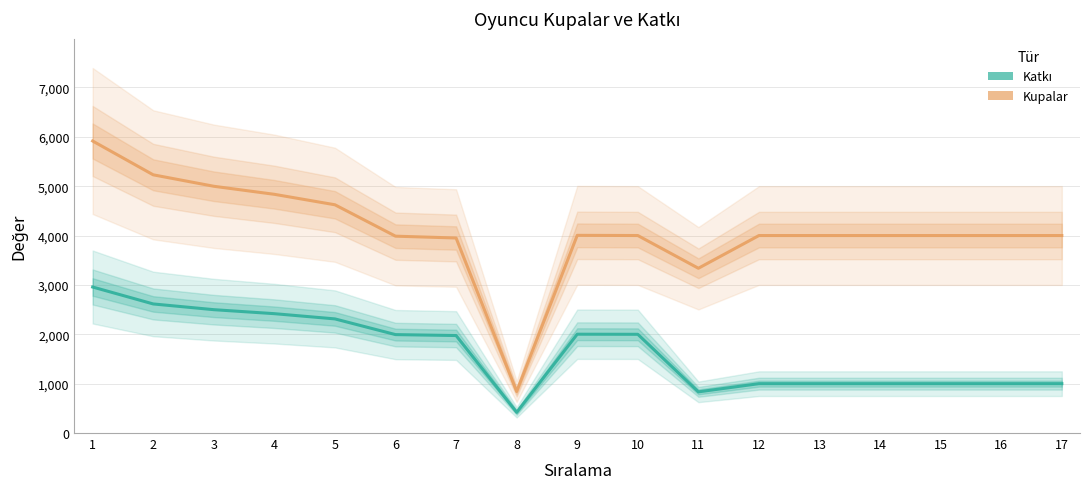

In Katkı, how many points are higher than both neighbors (excluding endpoints)?

1